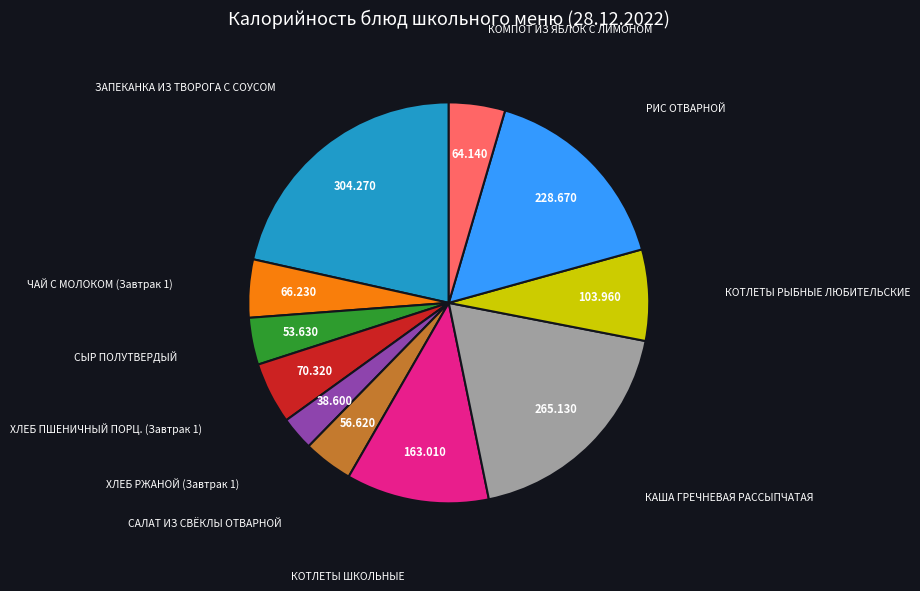

How many slices are in this pie chart?

11